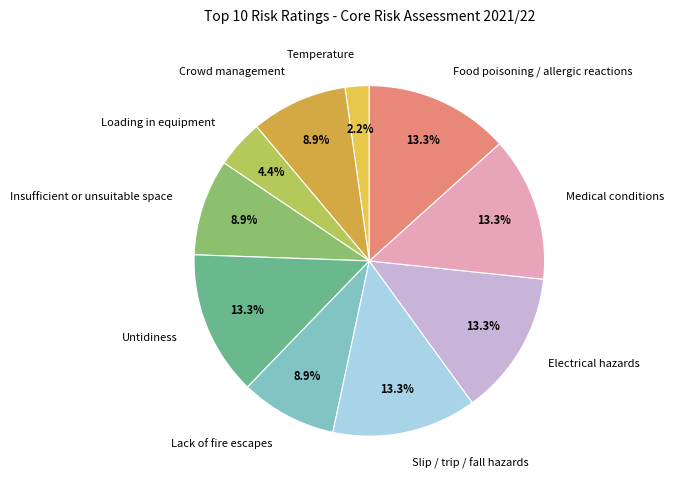

To the nearest percent, what is the average slice percentage?

10%